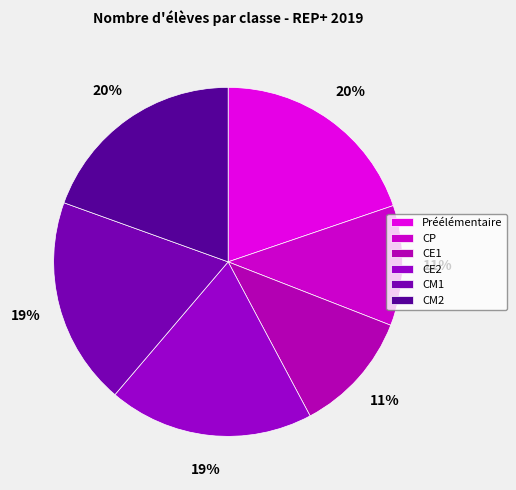

What percentage is the Préélémentaire slice, to the nearest percent?

20%